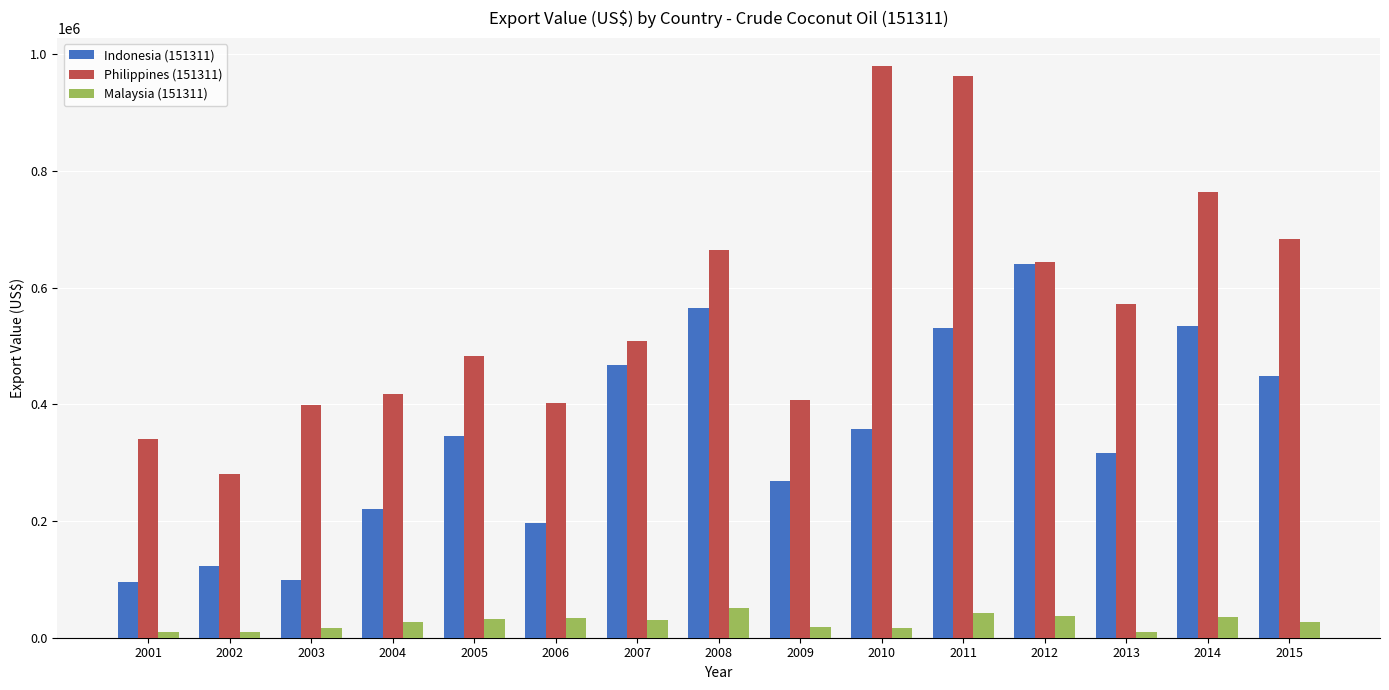

What is the total value across all series at 2005?

860159